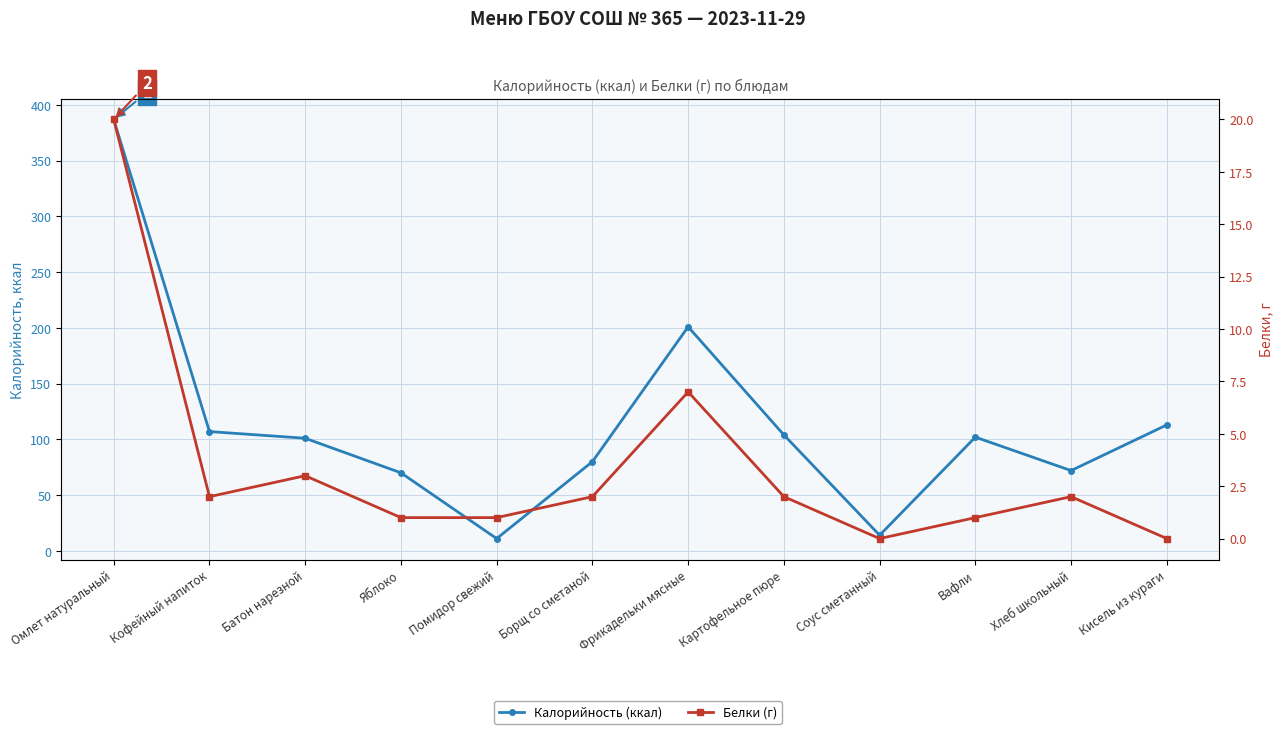

What is the difference between the second highest and minimum values in the Калорийность (ккал) series?

190